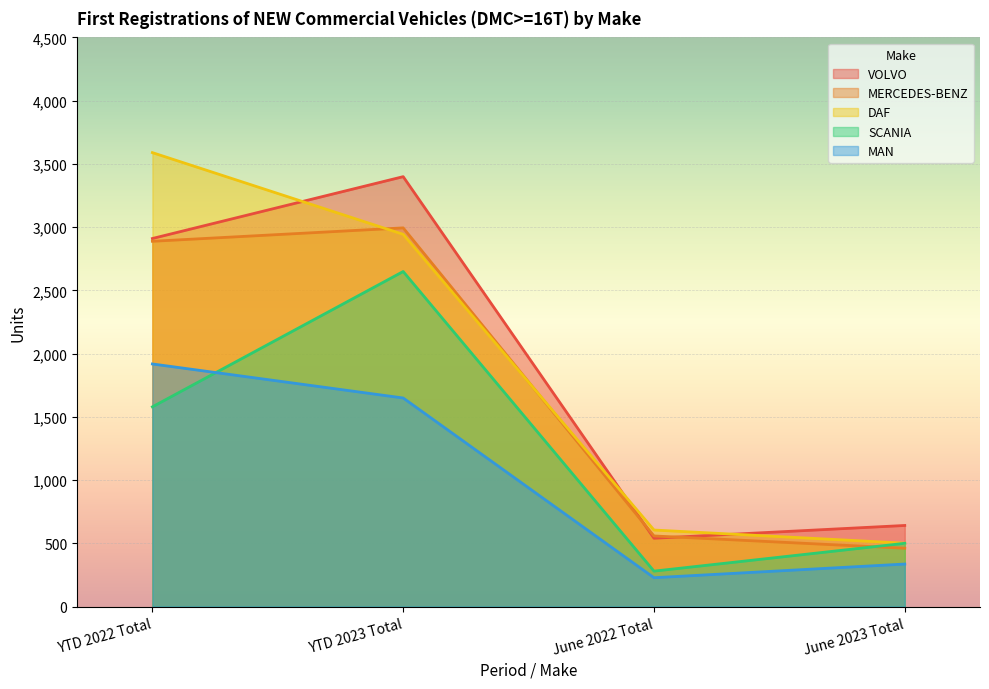

True or false: MAN has a value of 471 at YTD 2023 Total.

False